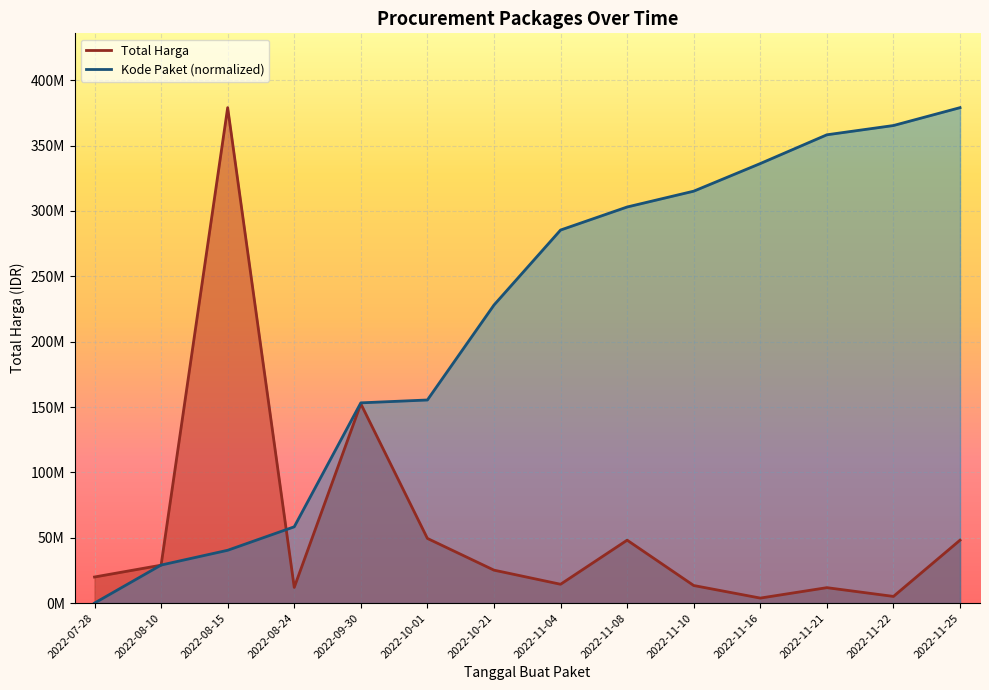

What is the label of the 3rd point from the right?

2022-11-21